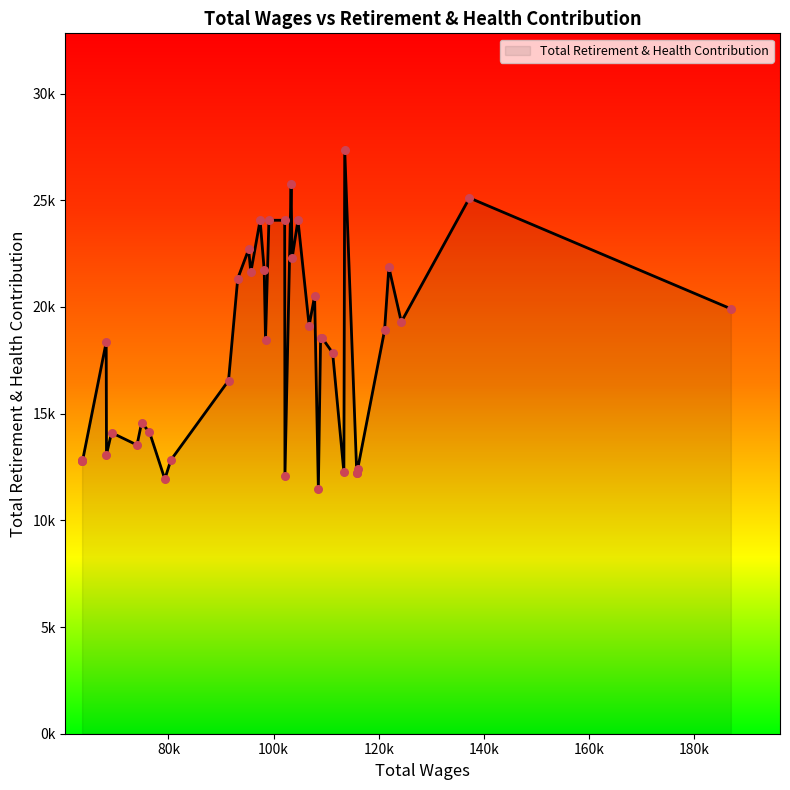

What is the change in value from 113359.0 to 63645.0?

+513